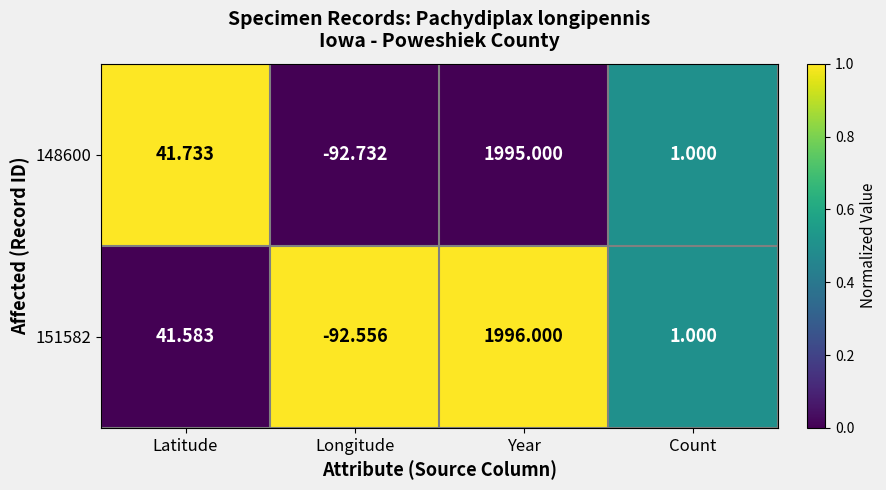

At which category is the sum across all series the highest?

Year